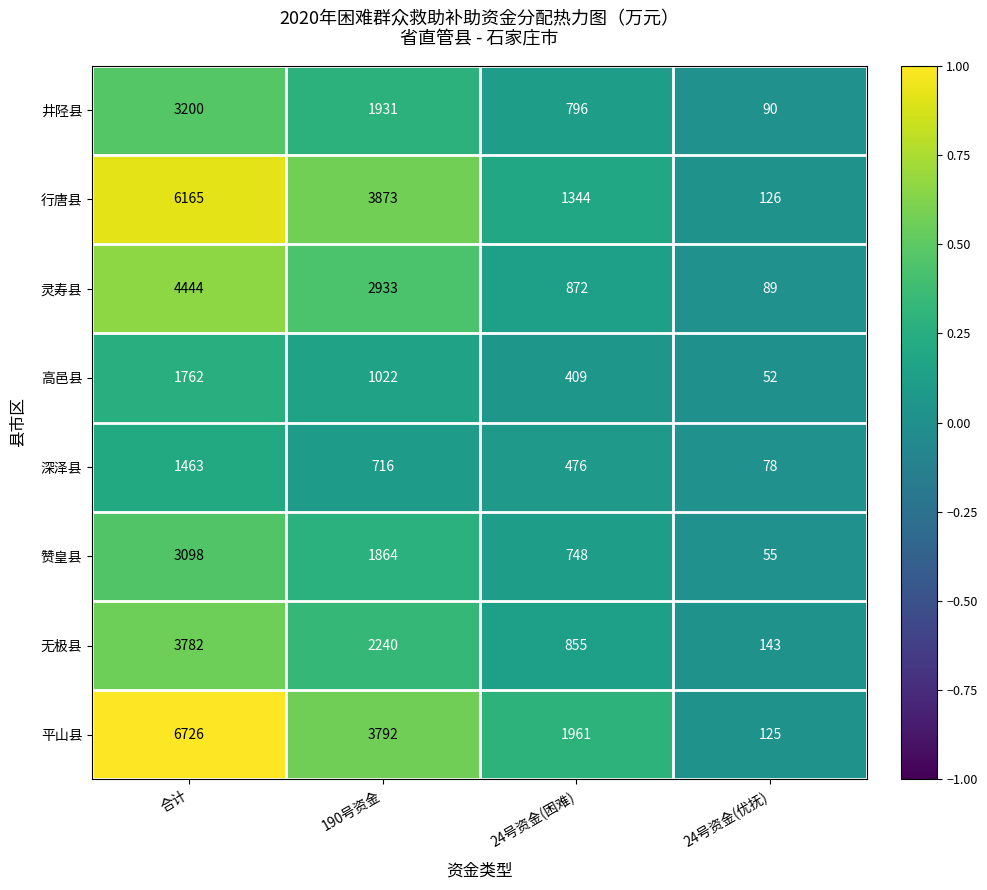

Which series has the largest range (max minus min)?

平山县